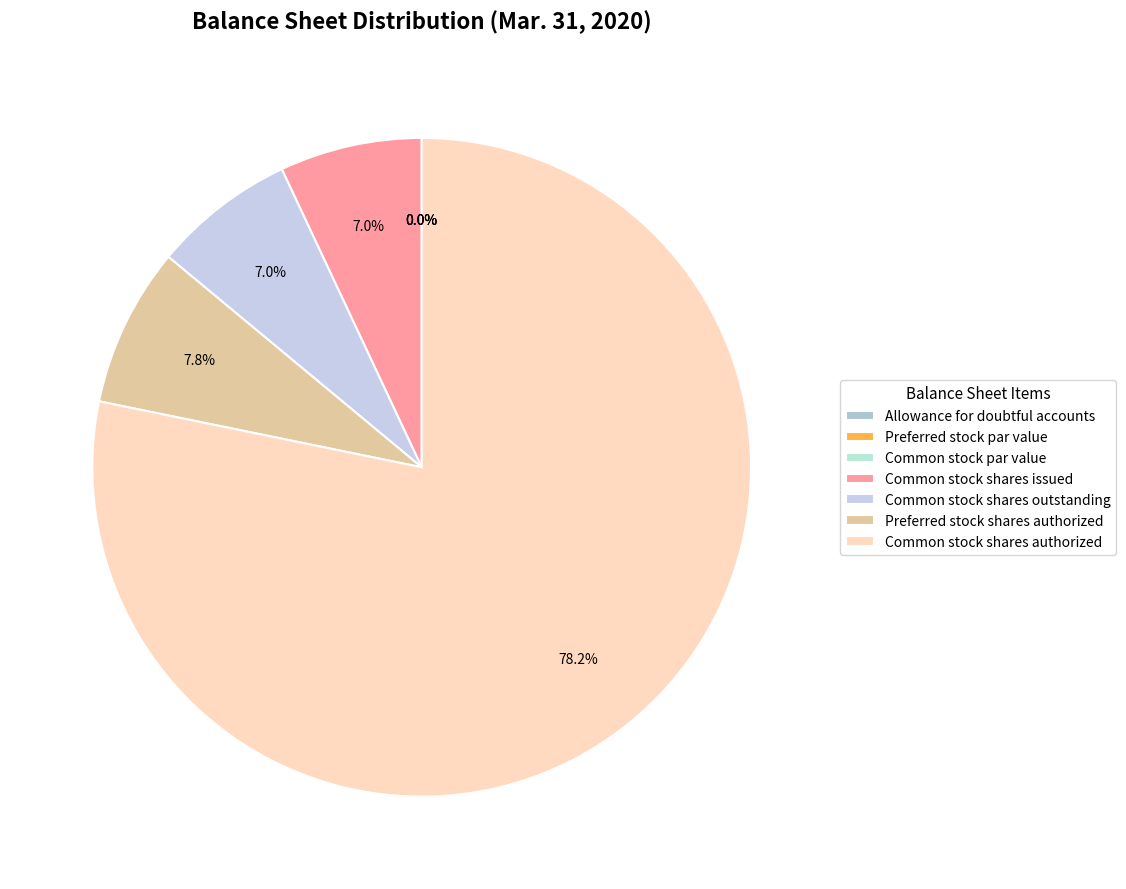

Which category has the biggest portion of the pie?

Common stock shares authorized